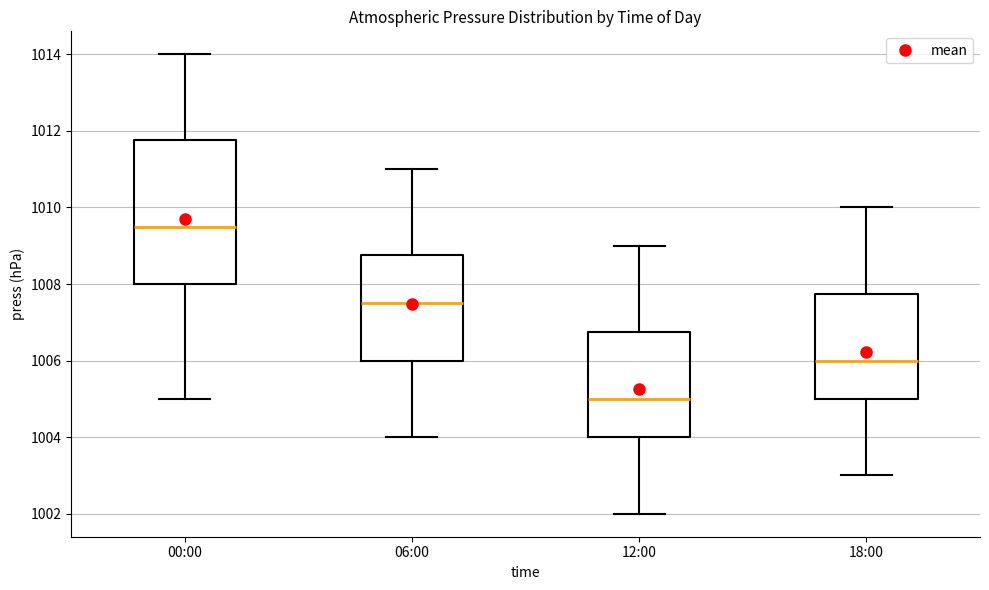

Which box's median line is the highest?

00:00